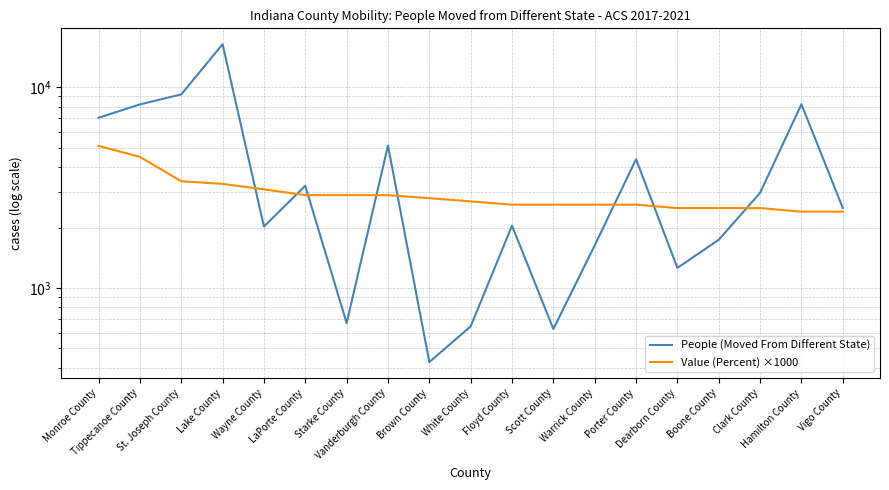

How many interior local peaks does the People (Moved From Different State) series have?

6